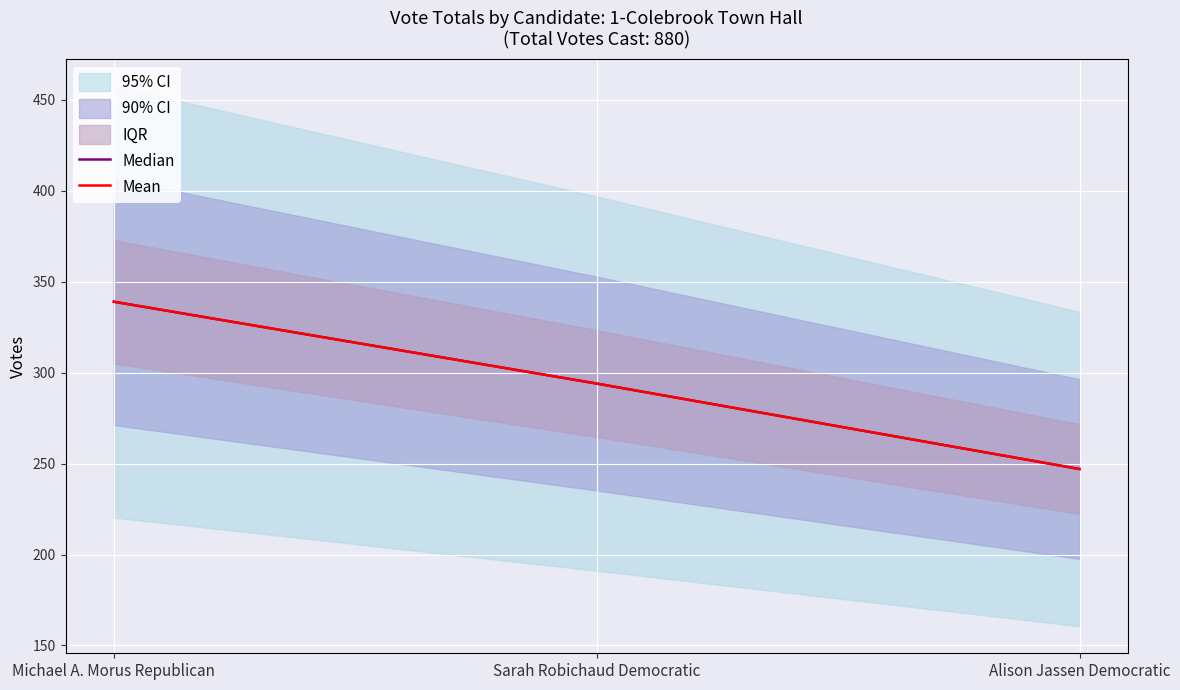

How many values in the Median series exceed 294?

1